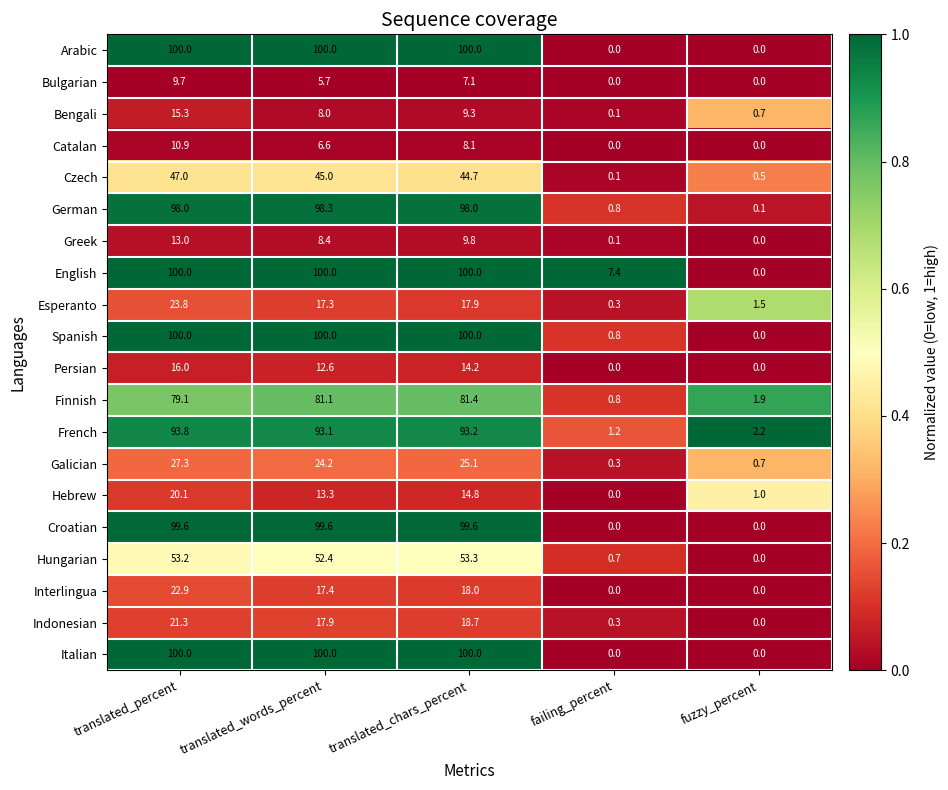

At how many categories does at least one series exceed 0?

5